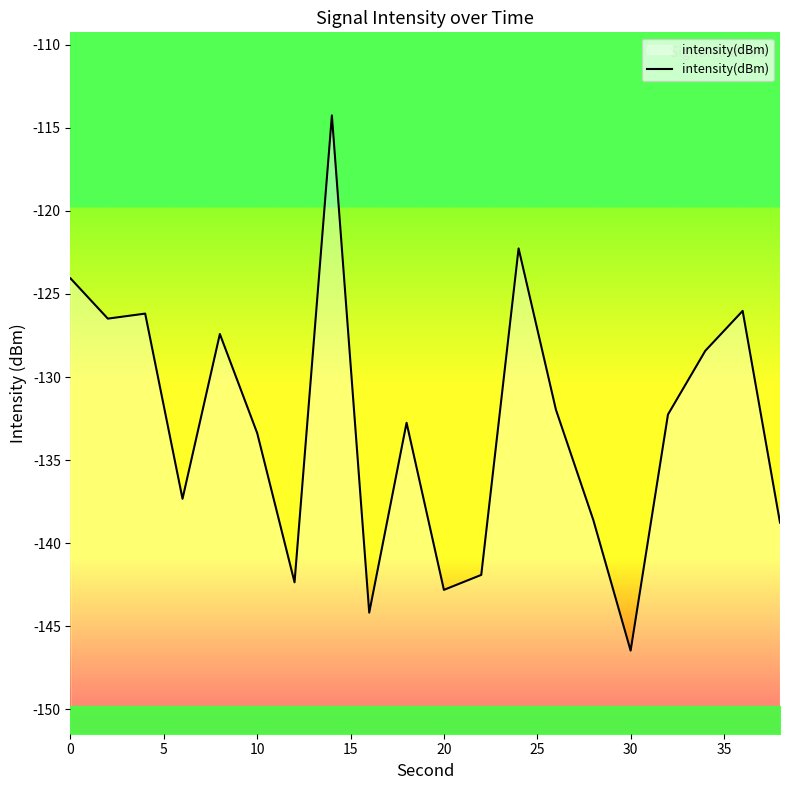

Which label corresponds to the smallest value in the chart?

15